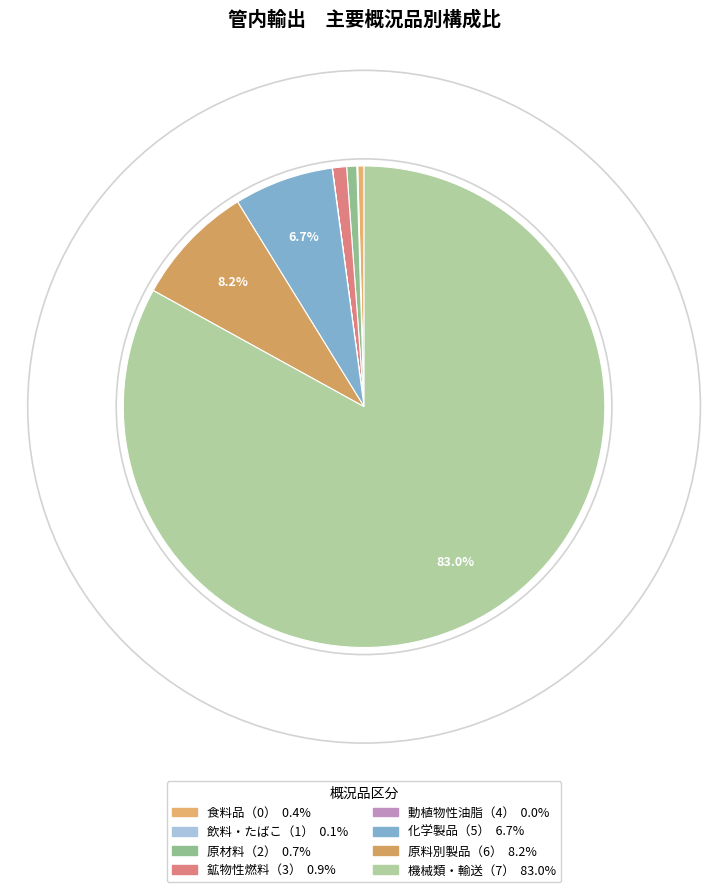

To the nearest percent, what is the average slice percentage?

12%